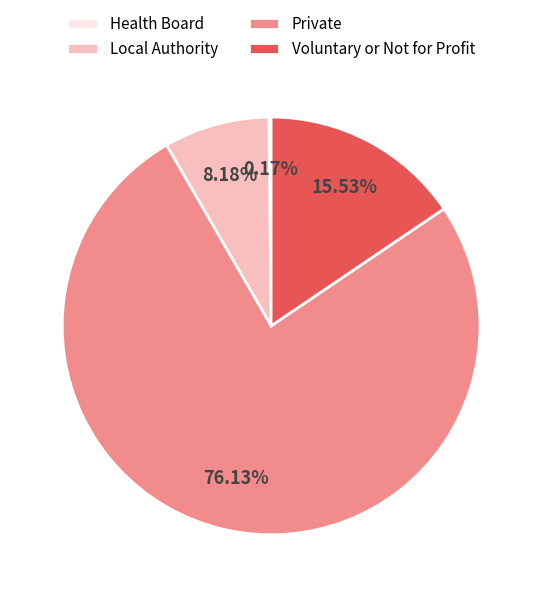

Which slice is the largest?

Private